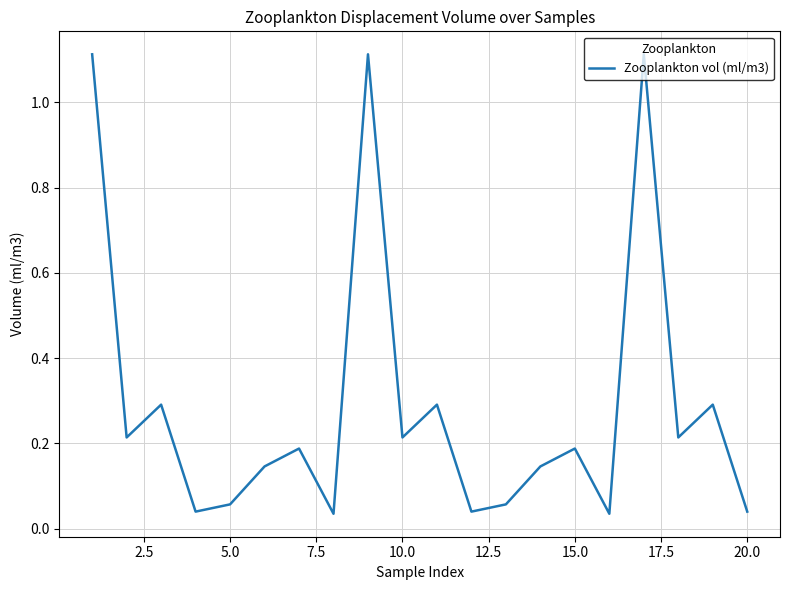

What is the difference between the maximum and minimum values?

1.1